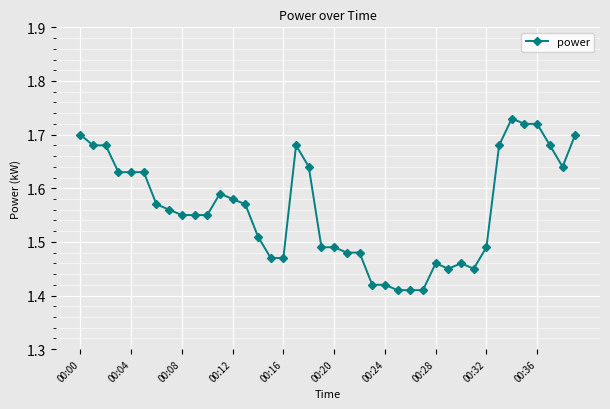

Count the values in the range 1 to 2.

40